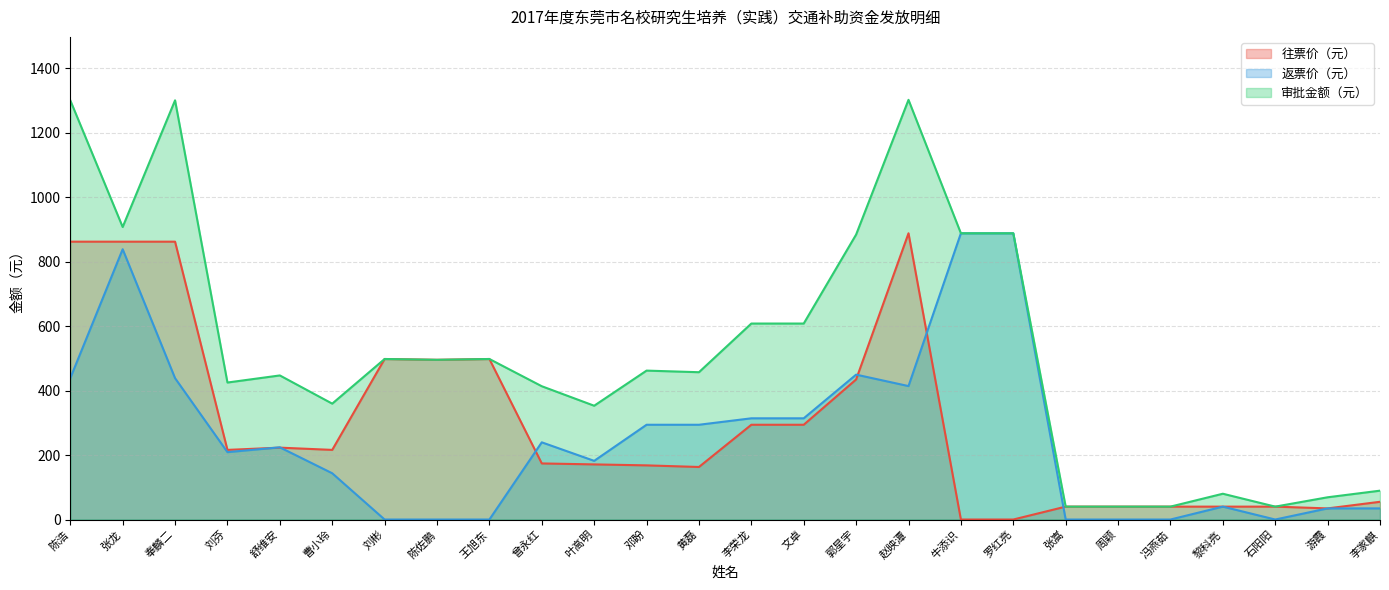

What is the maximum value shown in the chart?

1302.0